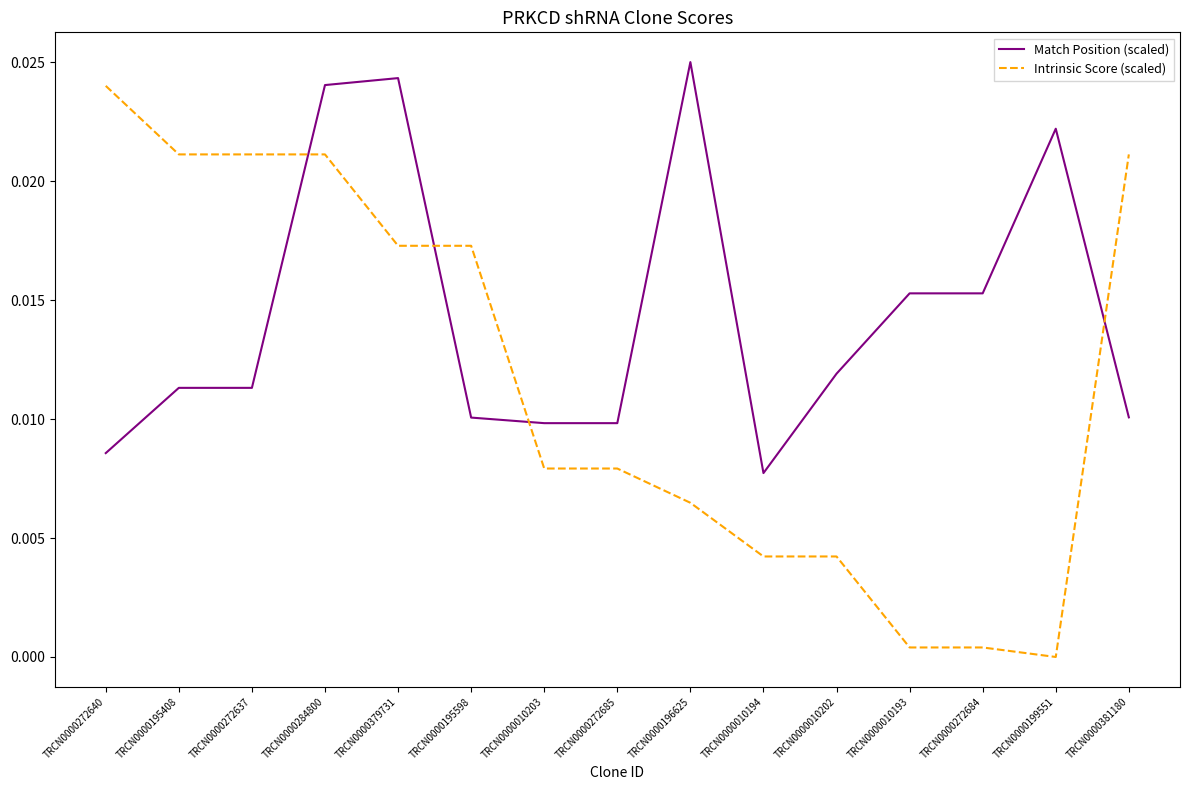

Rank the series by their maximum value, from lowest to highest.

Intrinsic Score (scaled), Match Position (scaled)